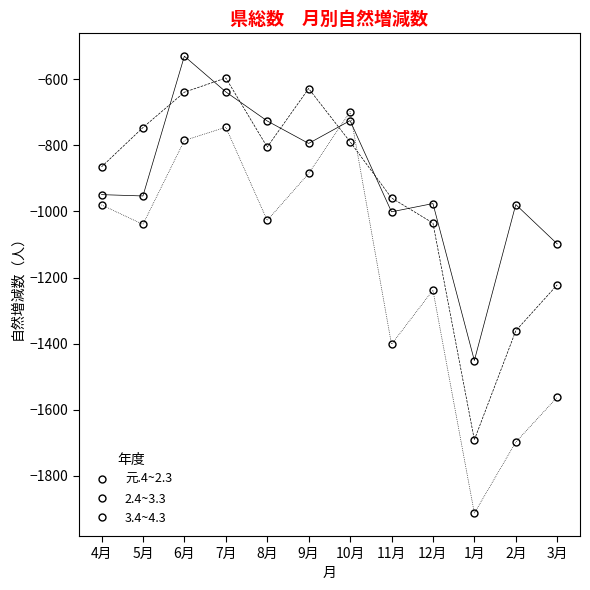

How many categories are shown in the chart?

12